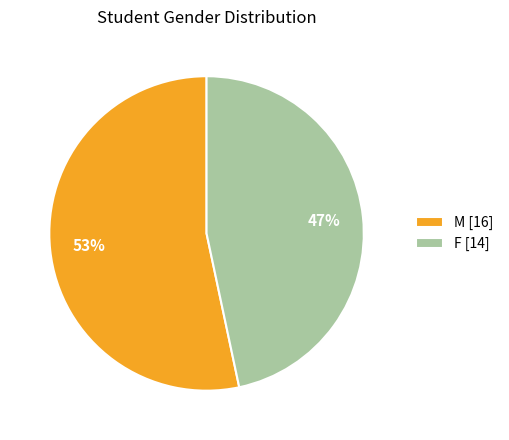

Rank the categories by value from highest to lowest.

M, F